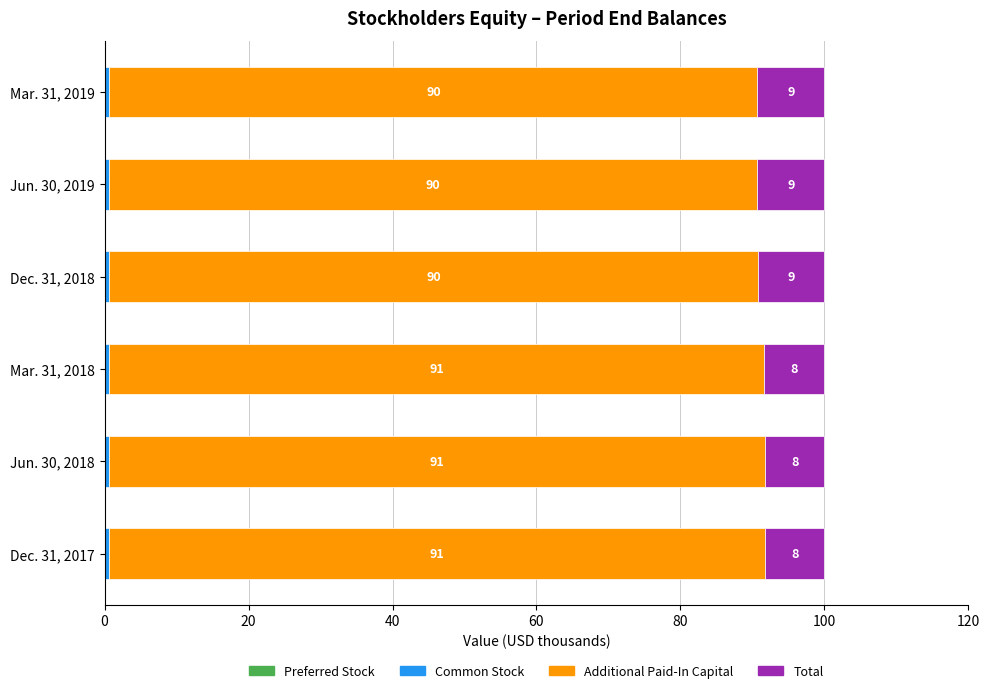

Which series has the largest total across all categories?

Additional Paid-In Capital